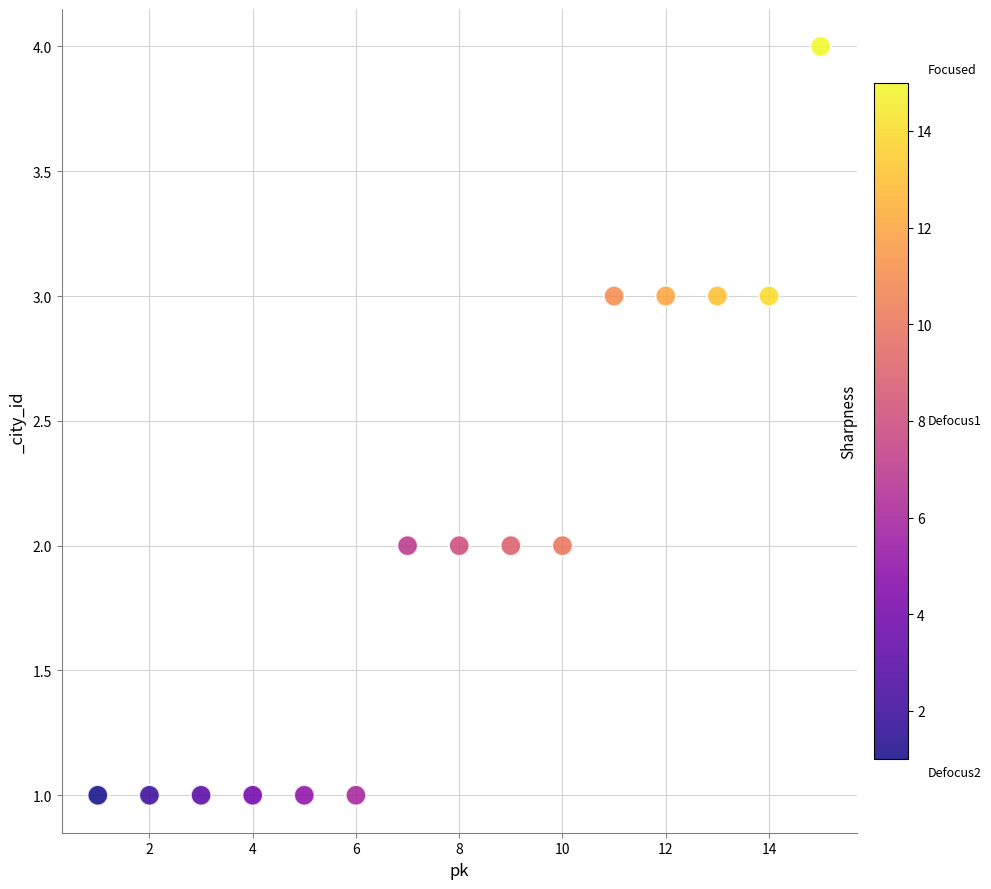

What is the range of Y values (max minus min)?

3